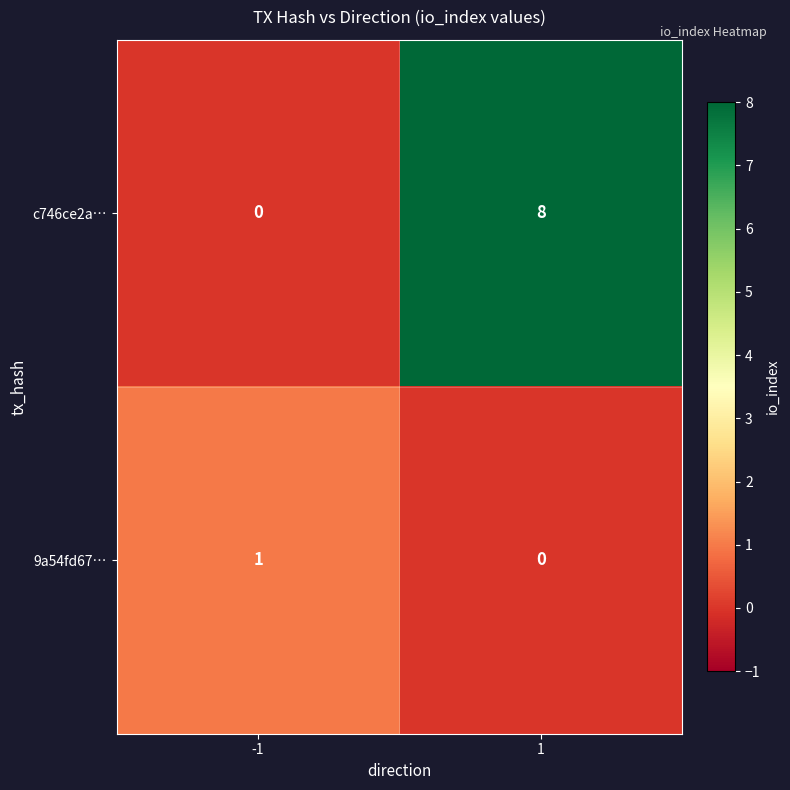

What is the difference between the highest and lowest values at 1?

8